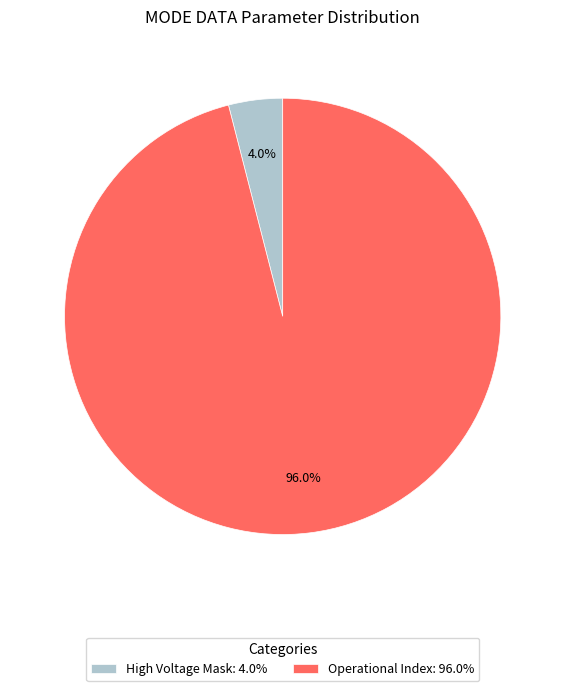

Which category accounts for the majority?

Operational Index: 96.0%